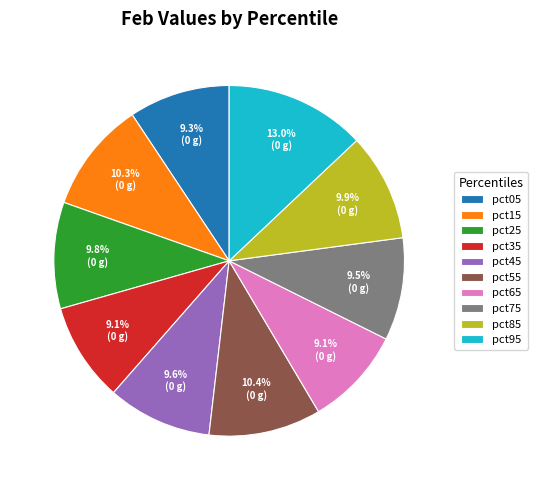

What percentage is NOT represented by pct45?

90.4%